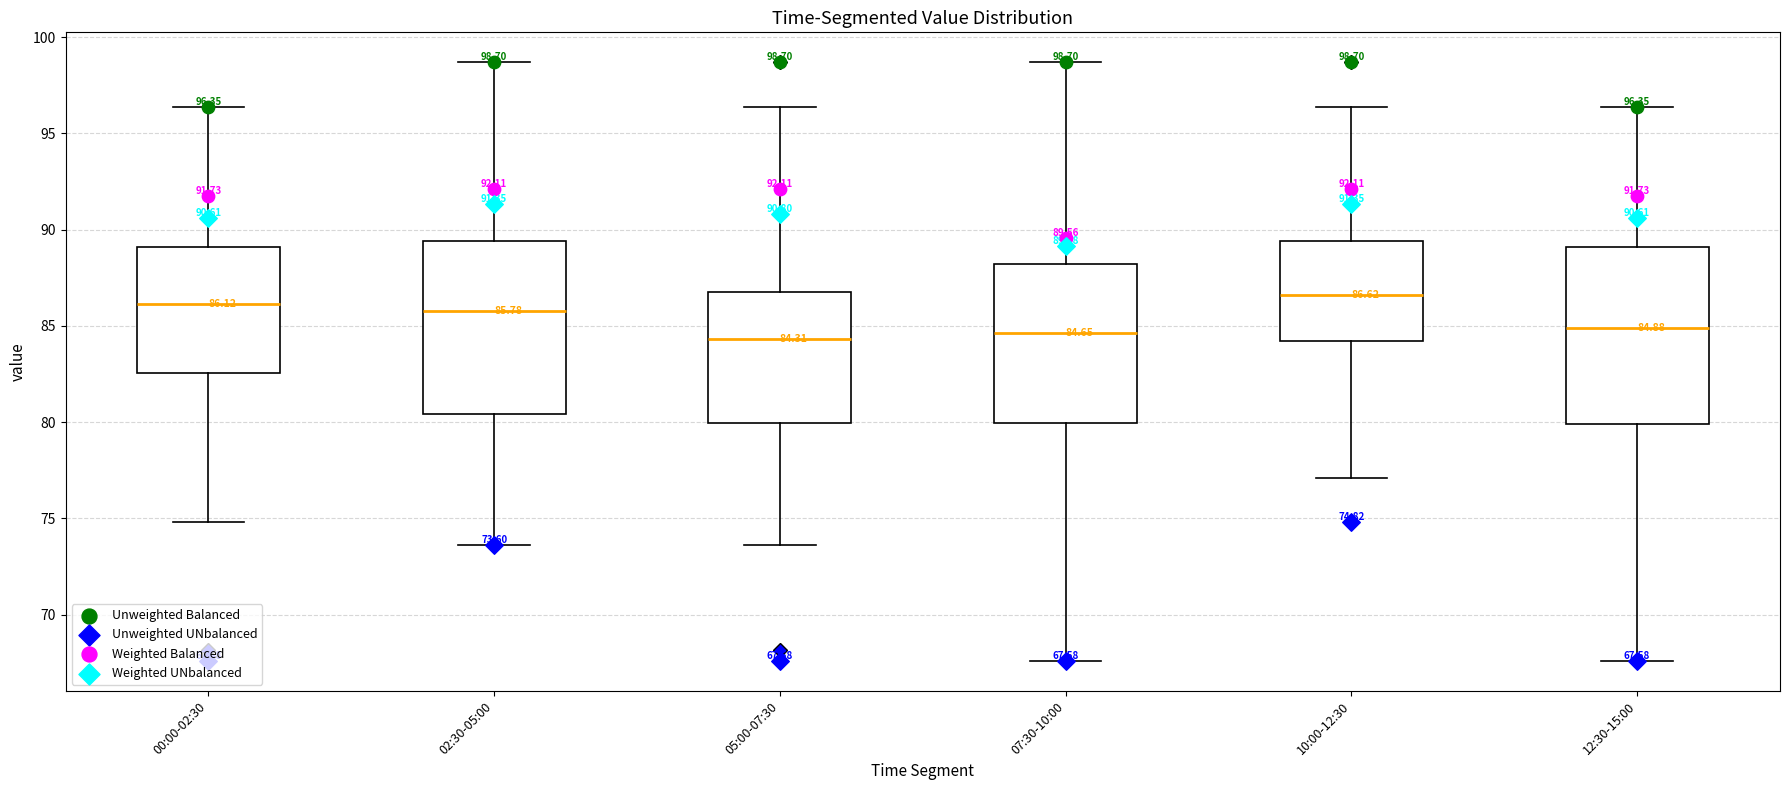

Which box's median line is the highest?

10:00-12:30